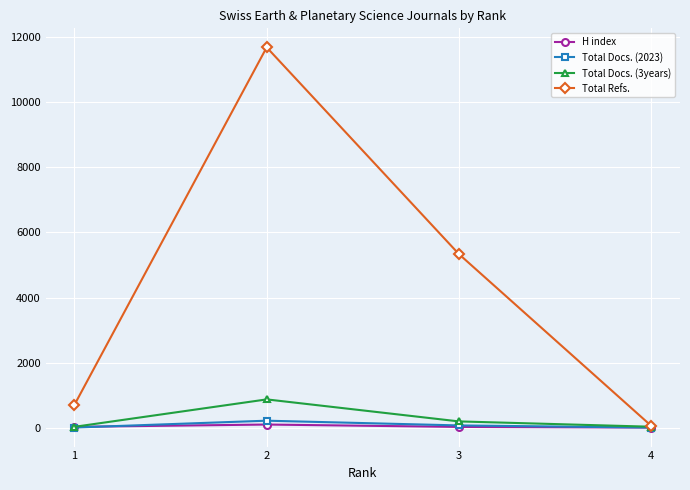

True or false: Total Refs. has more than 0 points higher than both neighbors.

True